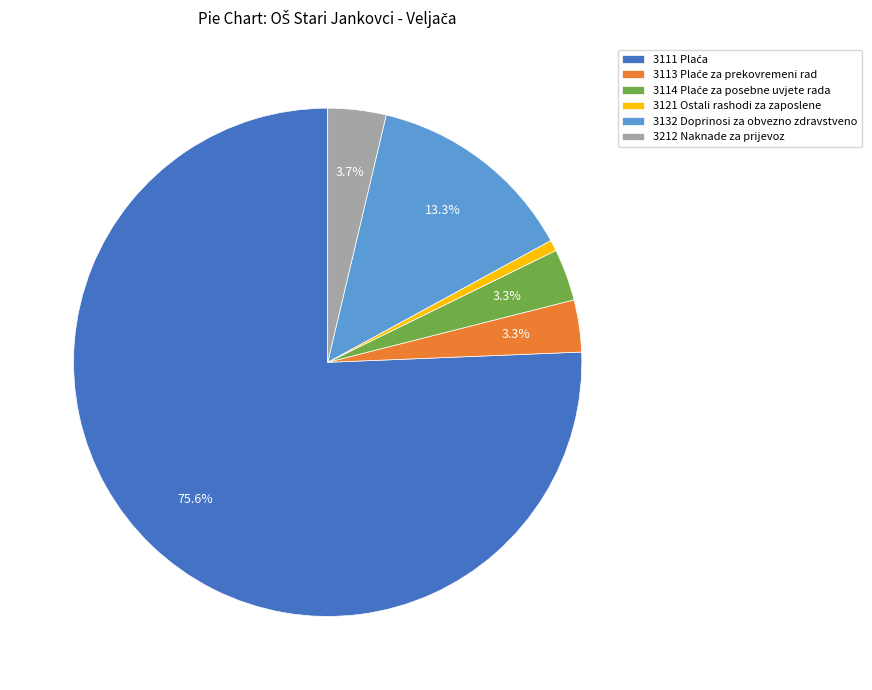

Which category has the smallest portion of the pie?

3121 Ostali rashodi za zaposlene